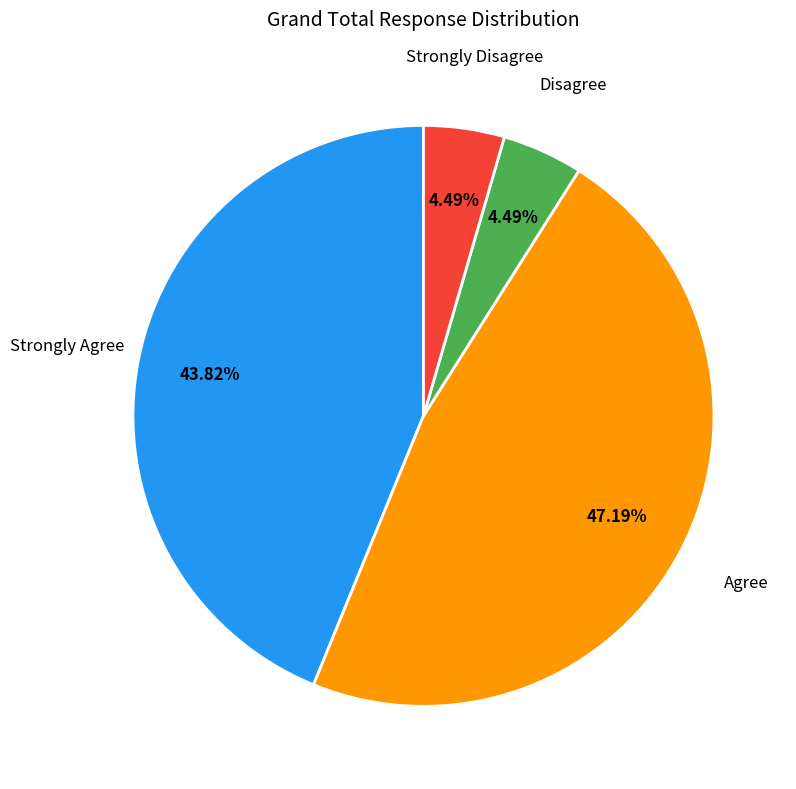

To the nearest percent, what is the combined percentage of Disagree and Strongly Disagree?

9%